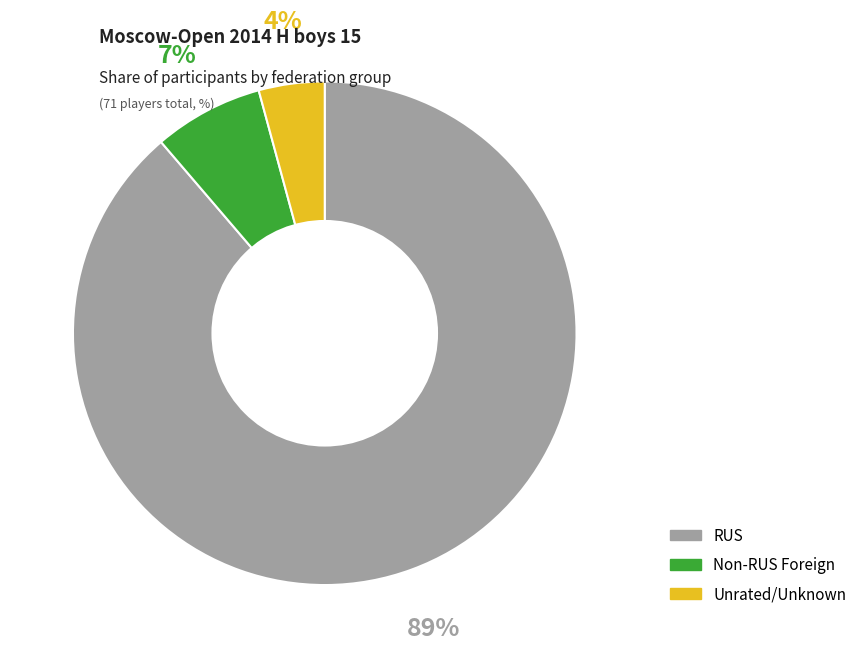

To the nearest percent, what is the difference between the largest and smallest slice percentages?

85%